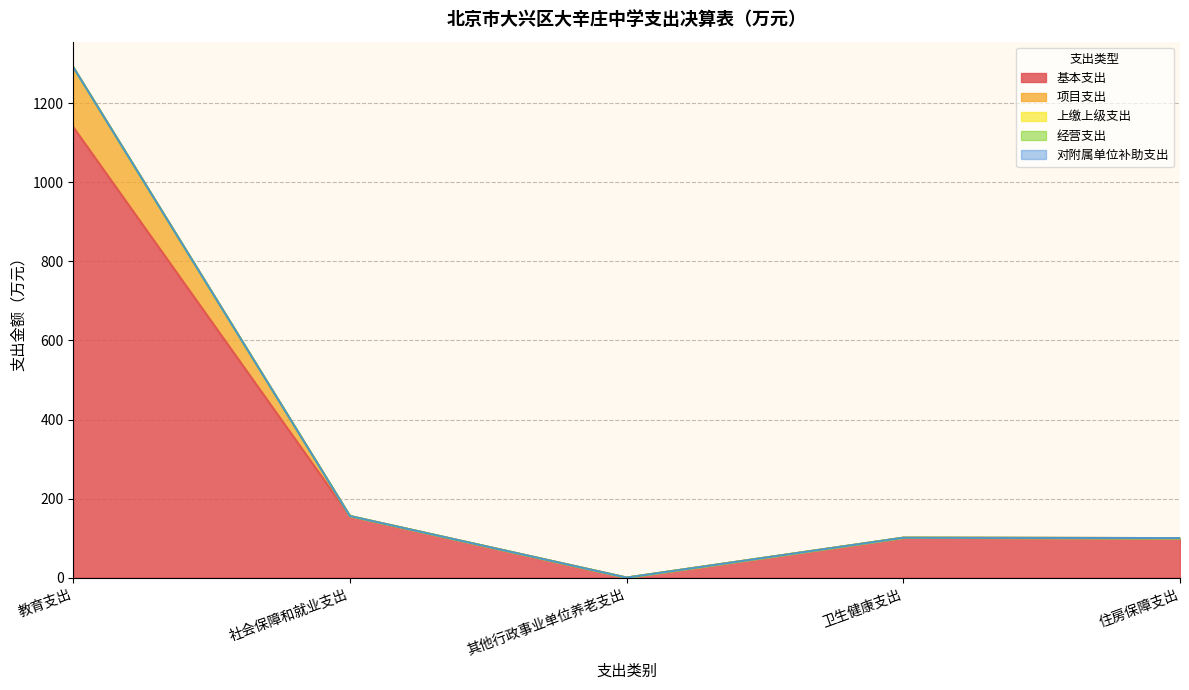

Reading left to right, what are all the values shown in this chart?

基本支出: 教育支出=1140.1	社会保障和就业支出=155.4	其他行政事业单位养老支出=0.0	卫生健康支出=100.9	住房保障支出=100.0
项目支出: 教育支出=151.5	社会保障和就业支出=0.4	其他行政事业单位养老支出=0.0	卫生健康支出=0.0	住房保障支出=0.0
上缴上级支出: 教育支出=0.0	社会保障和就业支出=0.0	其他行政事业单位养老支出=0.0	卫生健康支出=0.0	住房保障支出=0.0
经营支出: 教育支出=0.0	社会保障和就业支出=0.0	其他行政事业单位养老支出=0.0	卫生健康支出=0.0	住房保障支出=0.0
对附属单位补助支出: 教育支出=0.0	社会保障和就业支出=0.0	其他行政事业单位养老支出=0.0	卫生健康支出=0.0	住房保障支出=0.0